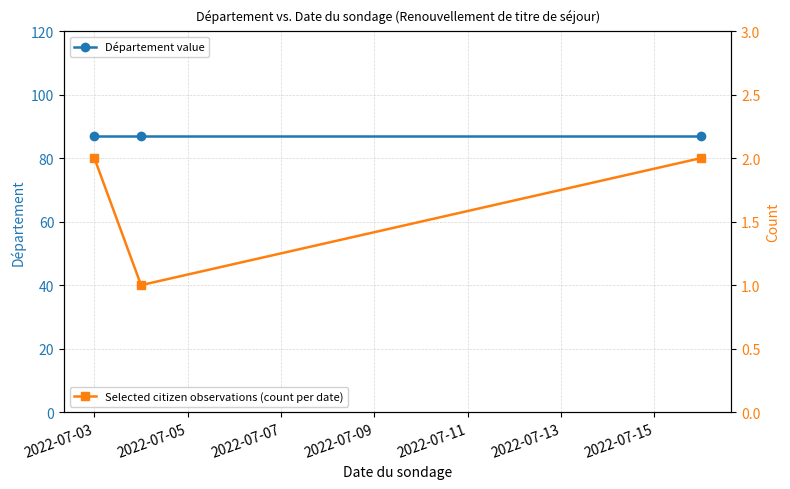

What is the value of the Selected citizen observations (count per date) point at the 1st from the left?

2